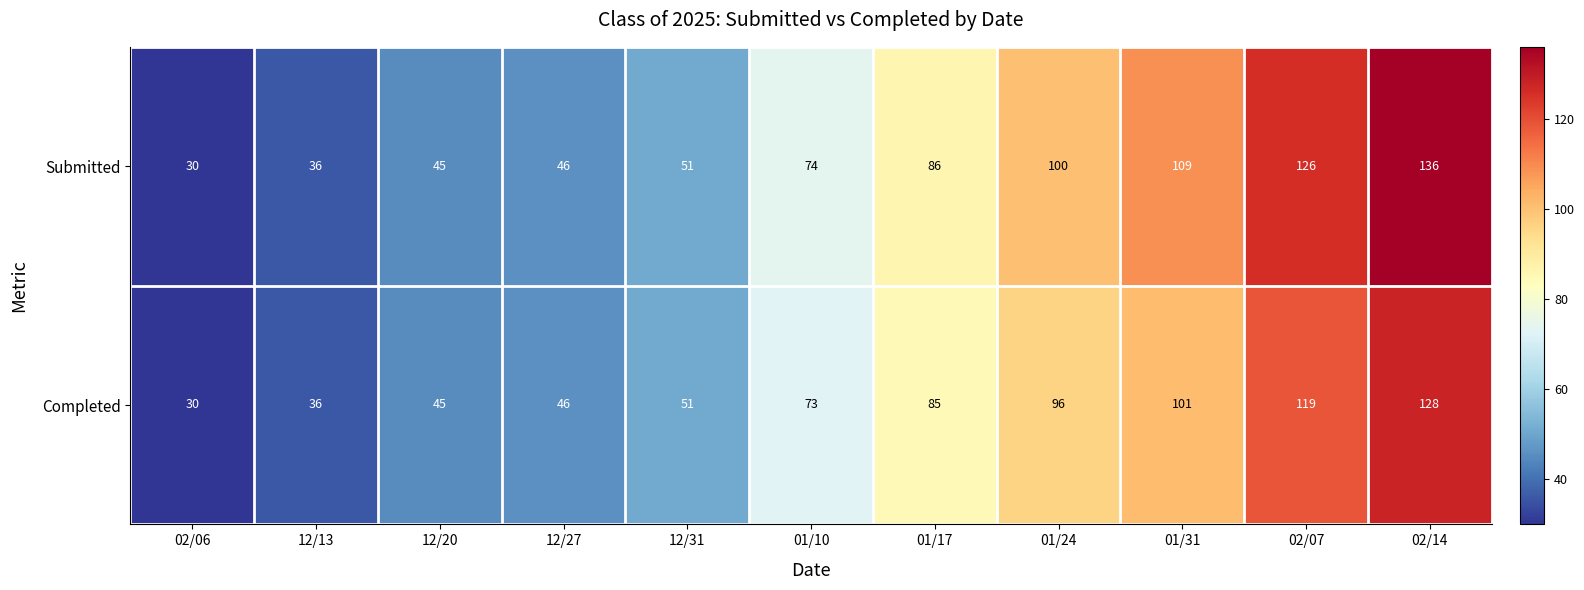

How many series are shown in this chart?

2